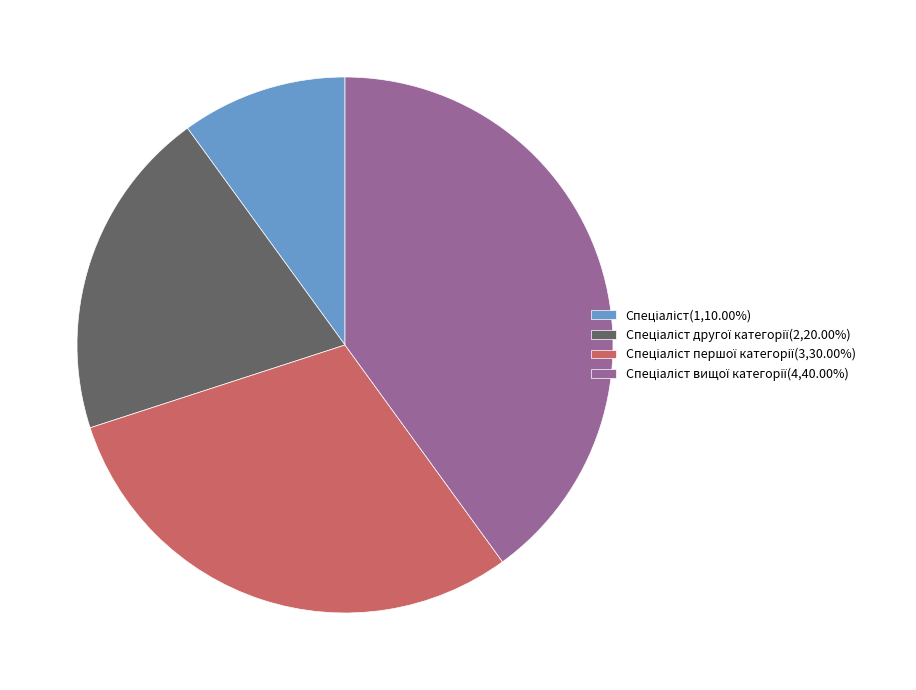

Does any single category account for the majority?

No